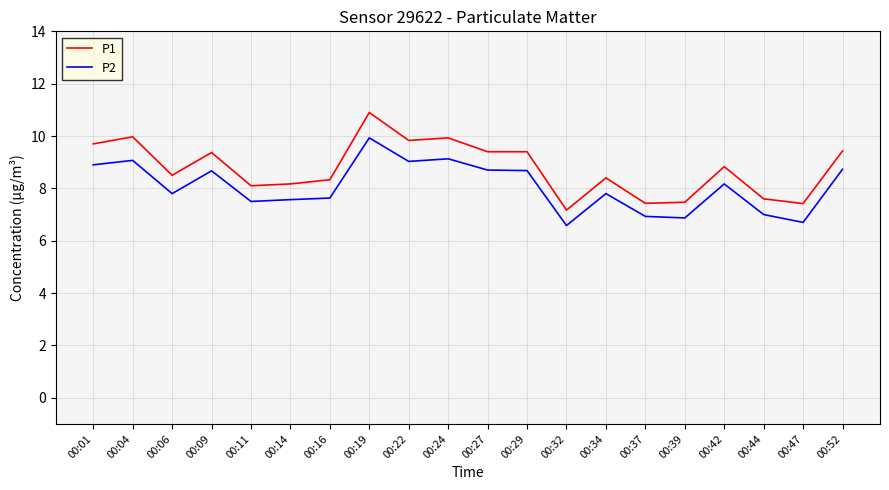

What is the difference between the maximum and minimum values in the P1 series?

3.7